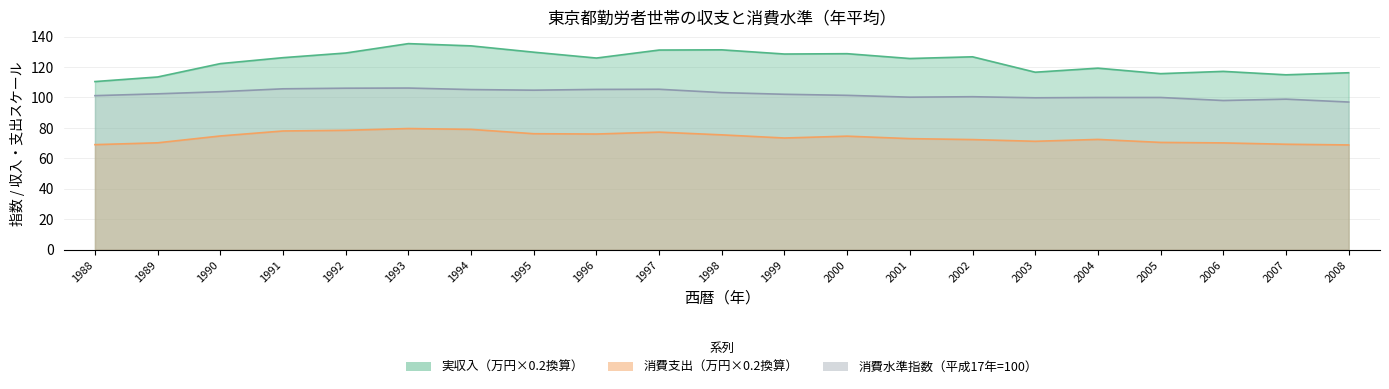

True or false: 消費支出（円） and 実収入（円） intersect in this chart.

False